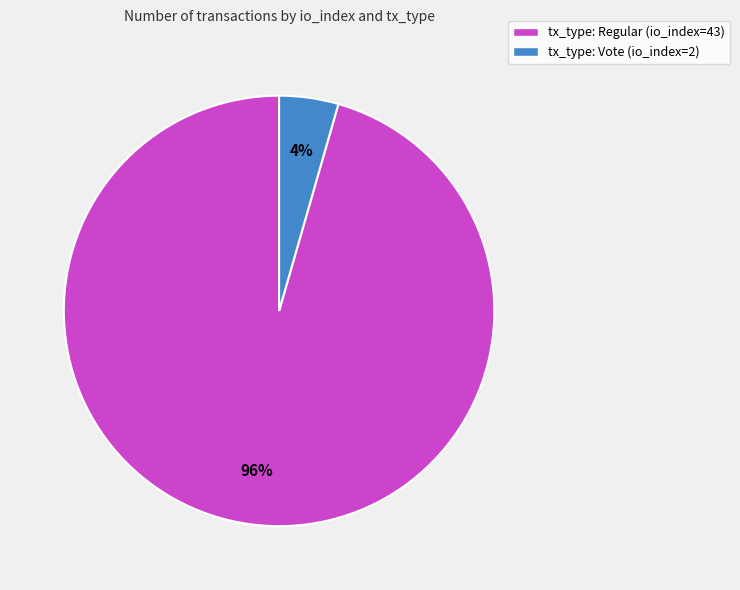

Combined, do tx_type: Vote (io_index=2) and tx_type: Regular (io_index=43) account for over 50%?

Yes